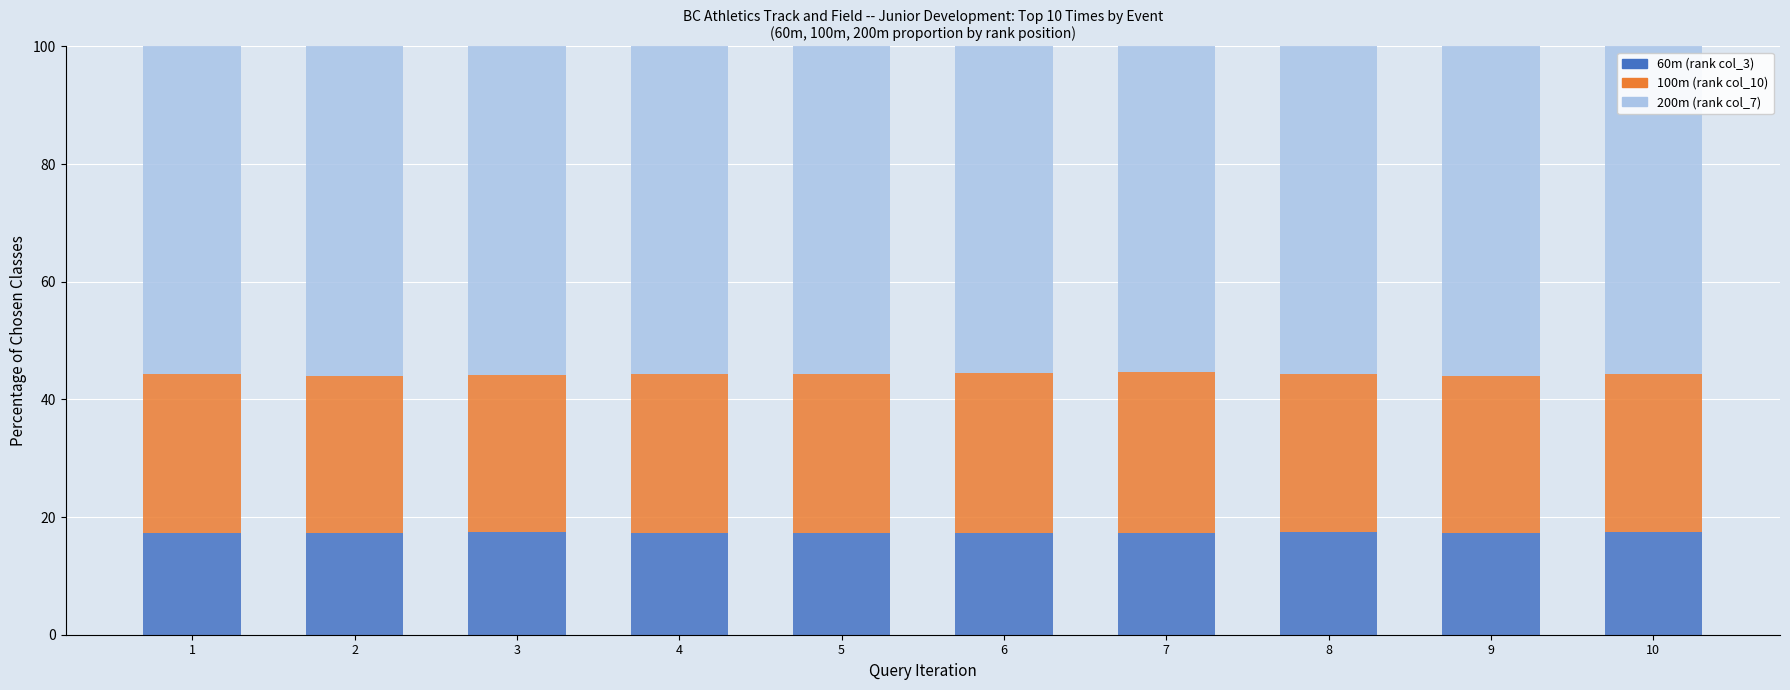

What is the total value across all series at 1?

100.0